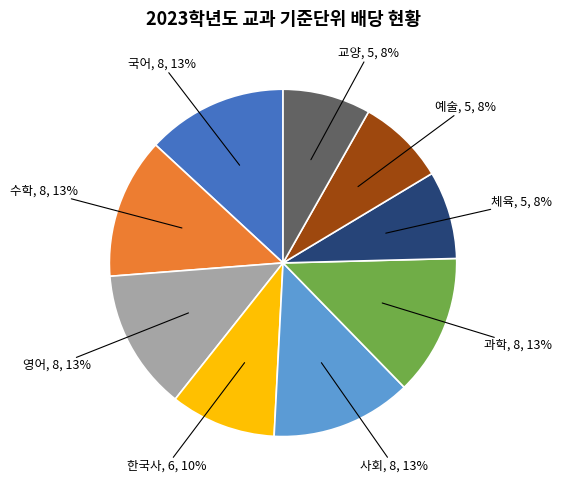

Is there any slice that represents more than half of the pie?

No